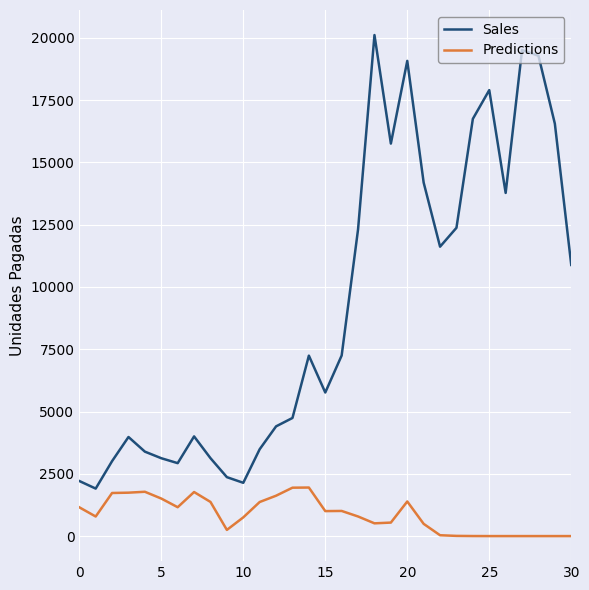

True or false: Predictions and Sales cross at least once.

False